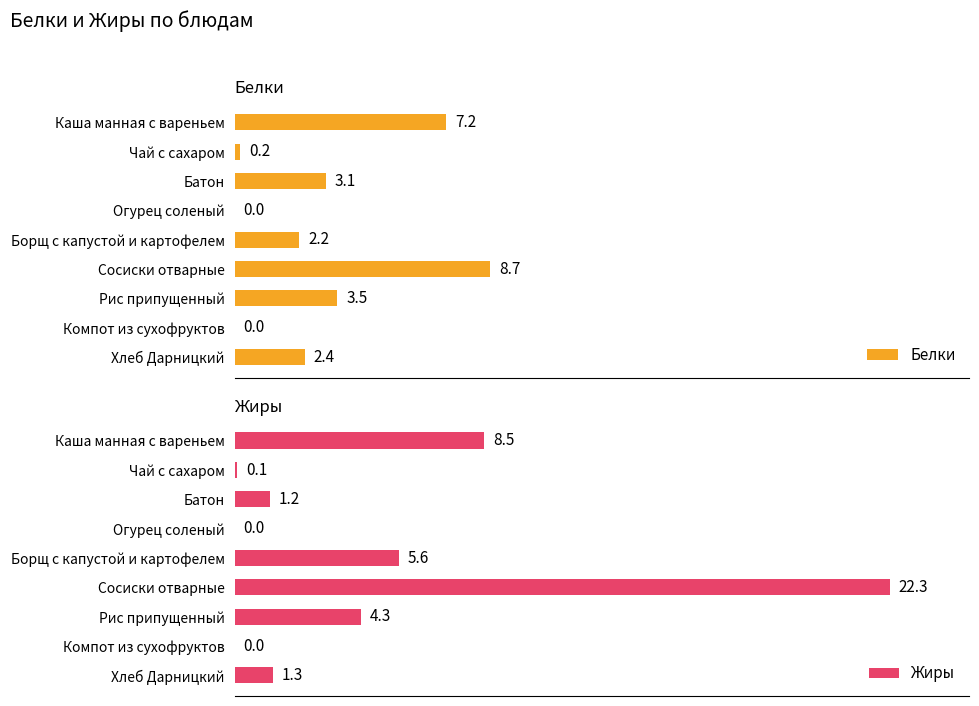

How many bars are there in each group?

2